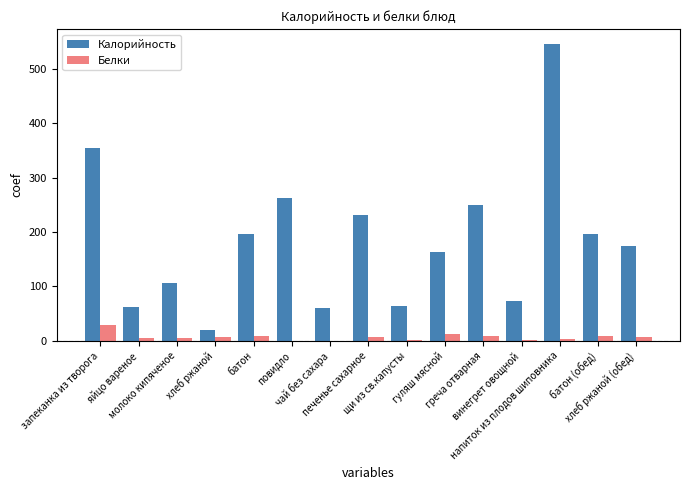

Which series has the largest total across all categories?

Калорийность